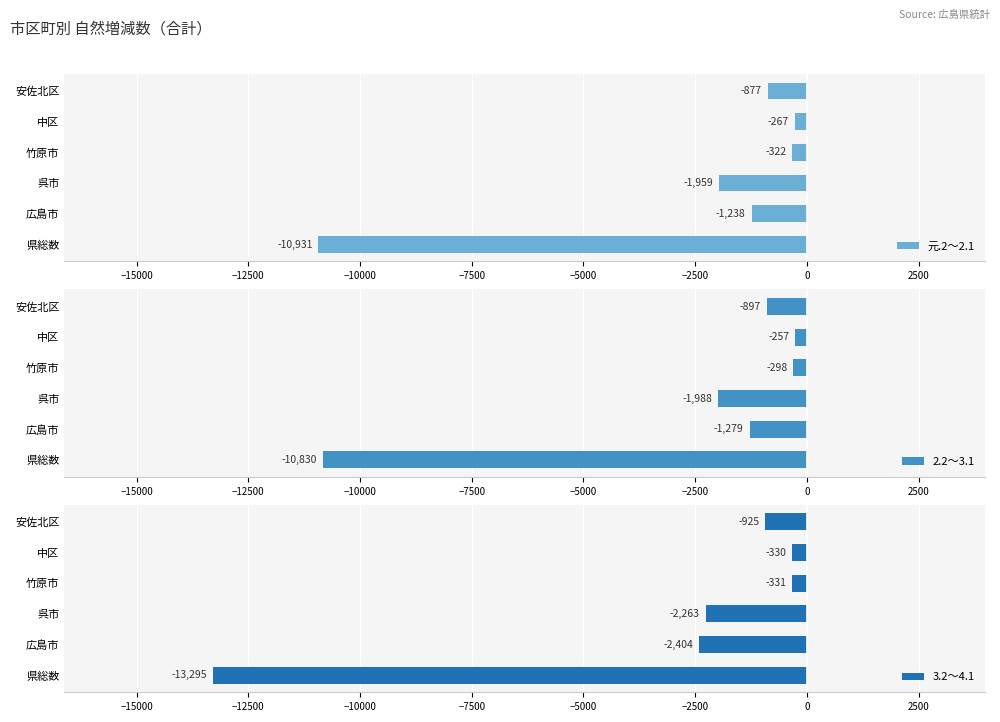

What is the average value of the 元.2～2.1 series?

-2599